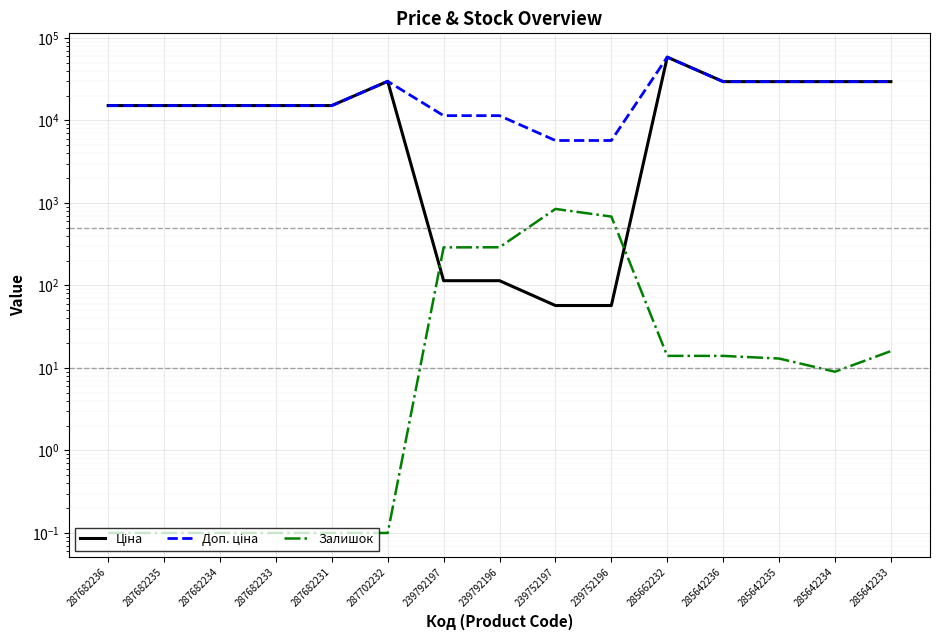

Read the Доп. ціна value at 239792197.

11410.0